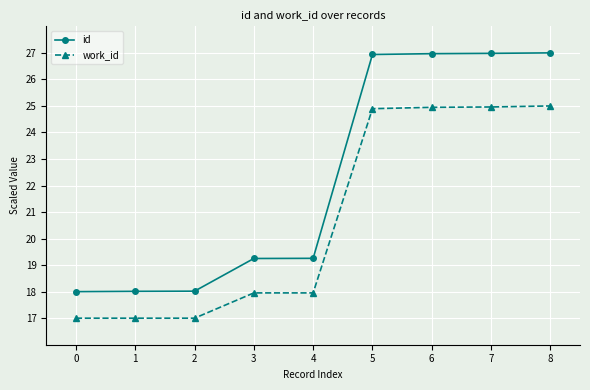

Rank the series at 1 from highest to lowest value.

id, work_id